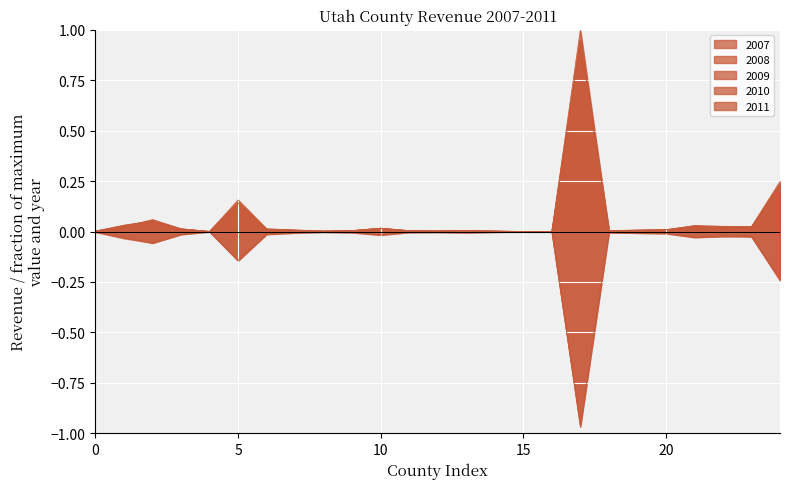

What are all the series names shown in the legend?

2007, 2008, 2009, 2010, 2011